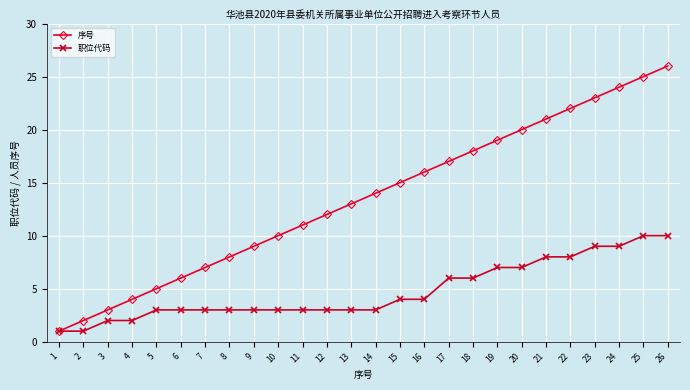

Rank the series by their average value, from lowest to highest.

职位代码, 序号